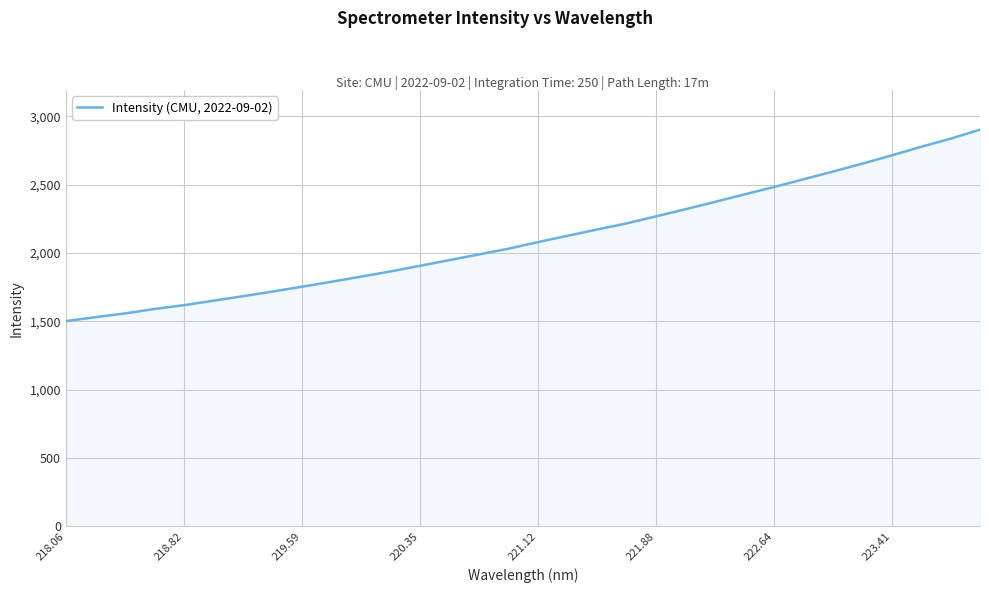

What is the maximum value shown in the chart?

2902.1